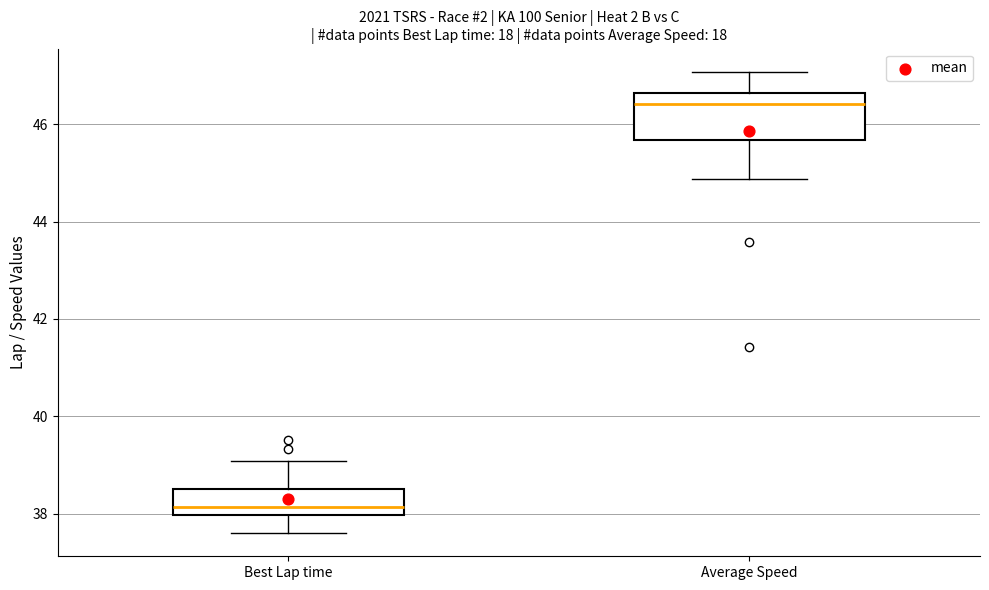

Reading left to right, read every box against the y-axis: the position of its median line, the range the box covers, and the ends of its whiskers. The values are not printed on the chart, so give them approximately, as read against the axis.

Best Lap time: median 38.2, box 38.0 to 38.6, whiskers 37.6 to 39.0
Average Speed: median 46.4, box 45.6 to 46.6, whiskers 44.8 to 47.0